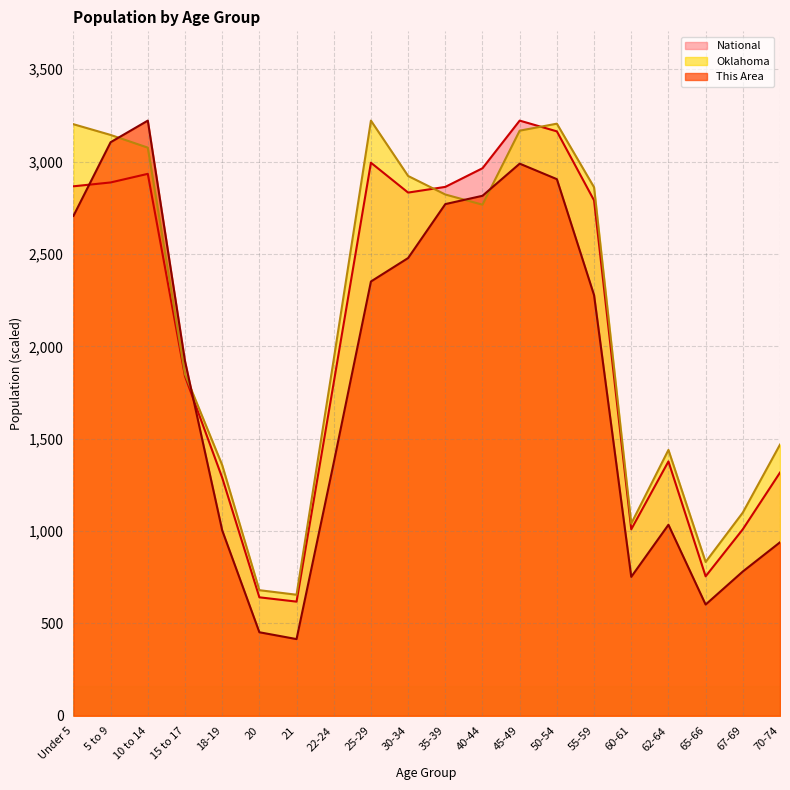

True or false: This Area has a value of 415.0 at 21.

True